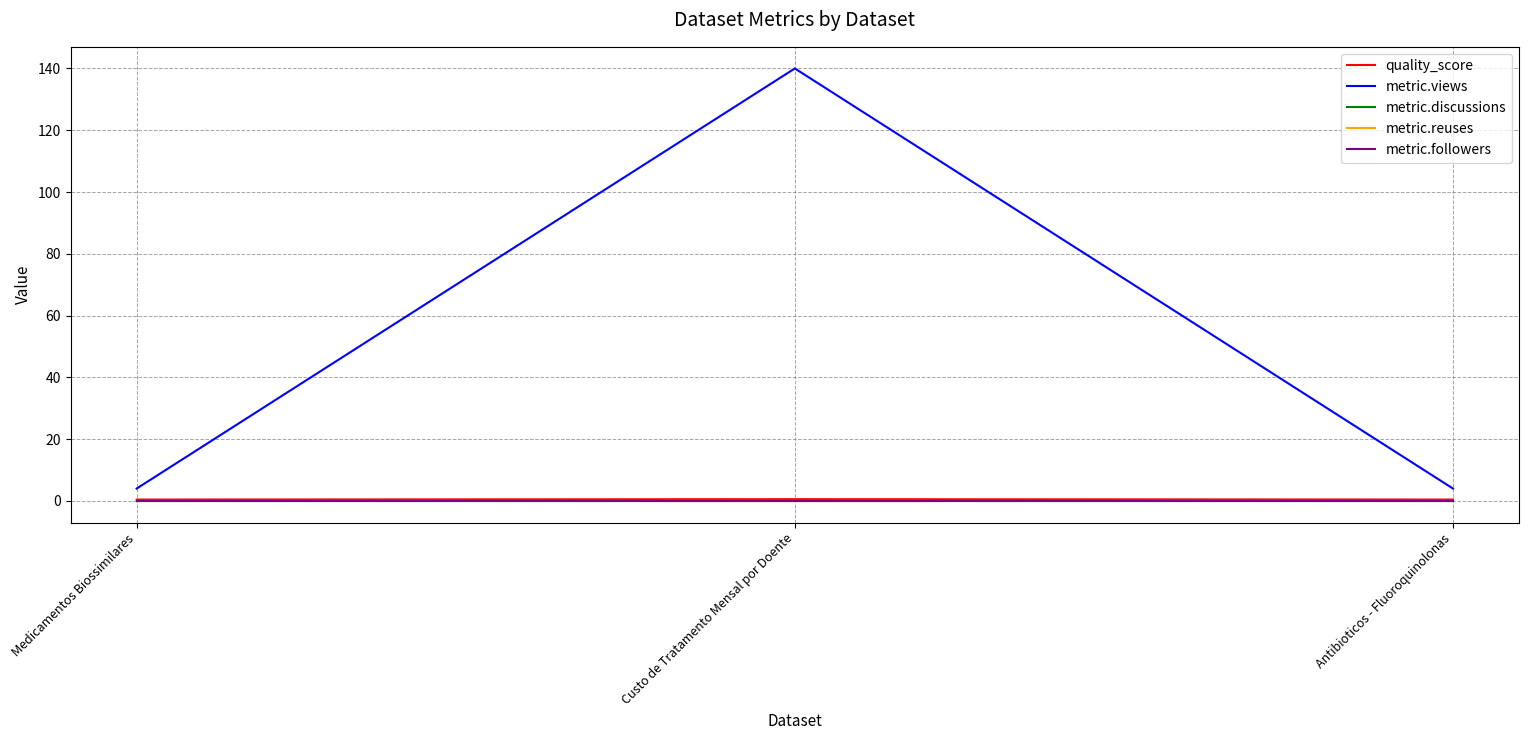

What is the total value across all series at Antibioticos - Fluoroquinolonas?

4.4